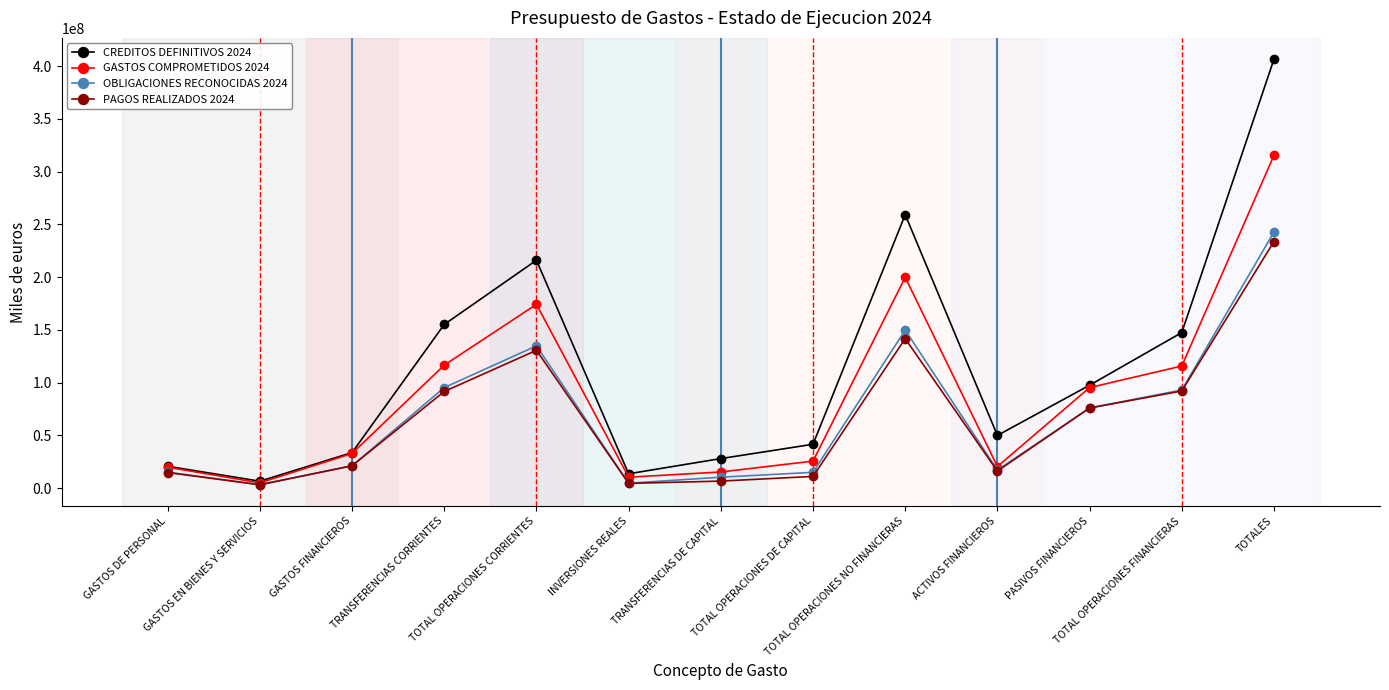

Which series has the largest total across all categories?

CREDITOS DEFINITIVOS 2024